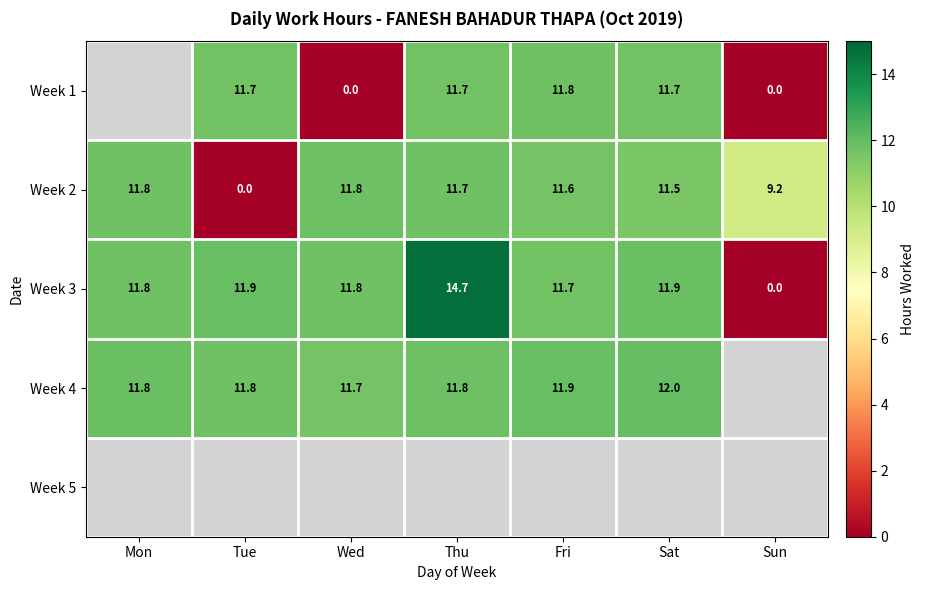

True or false: Week 2 has a value of 11.7 at Thu.

True